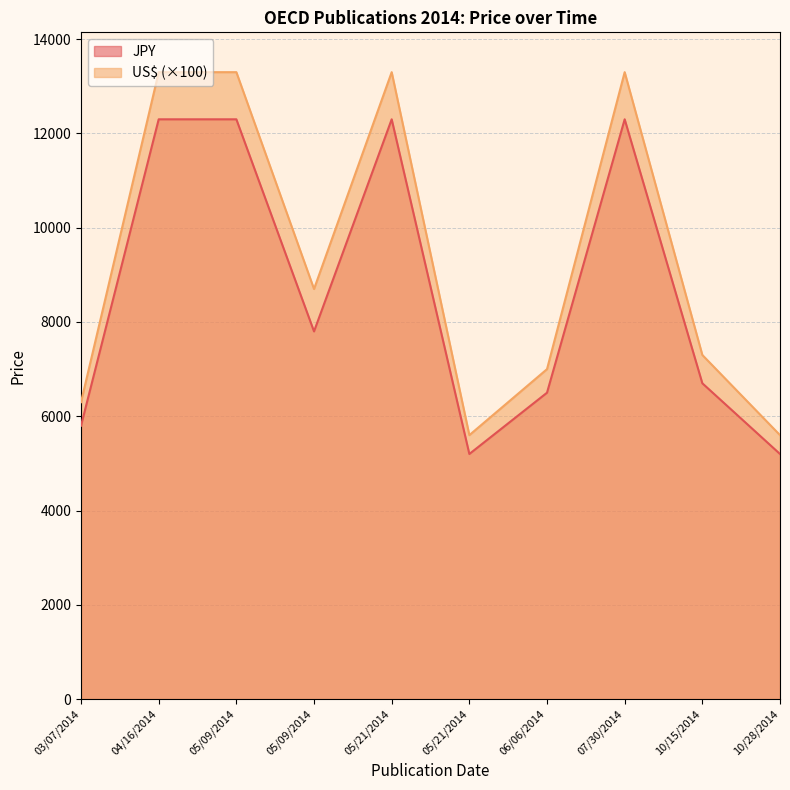

In JPY, how many points are higher than both neighbors (excluding endpoints)?

2